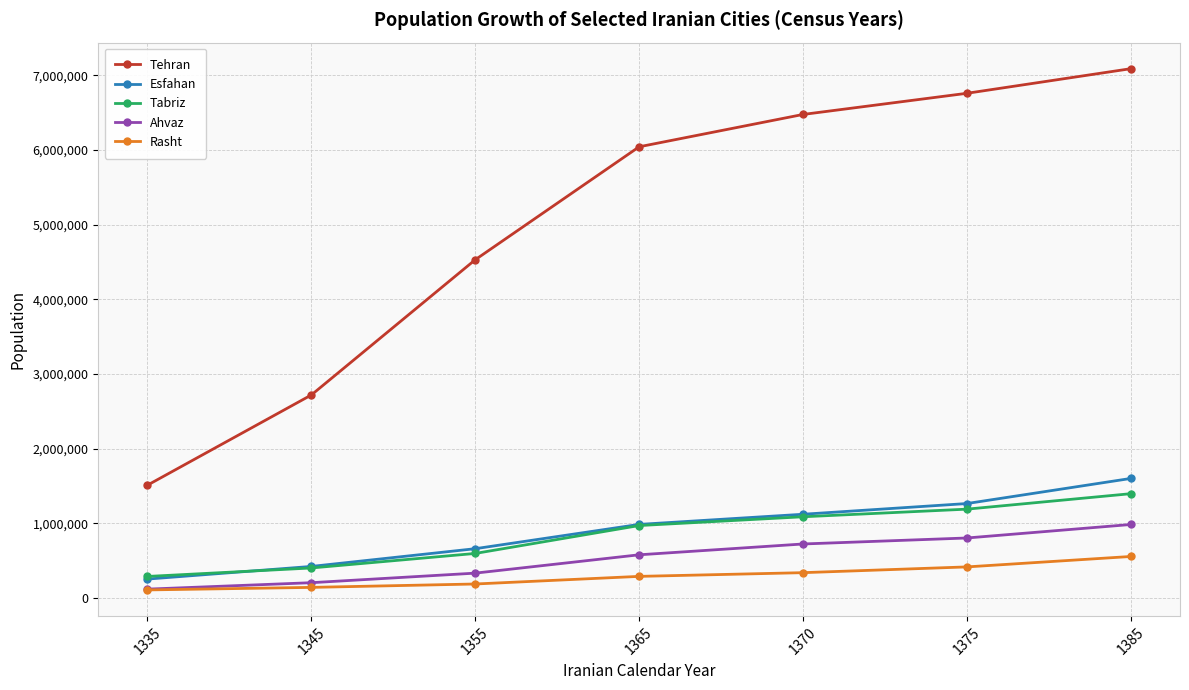

What is the maximum value shown in the chart?

7088287